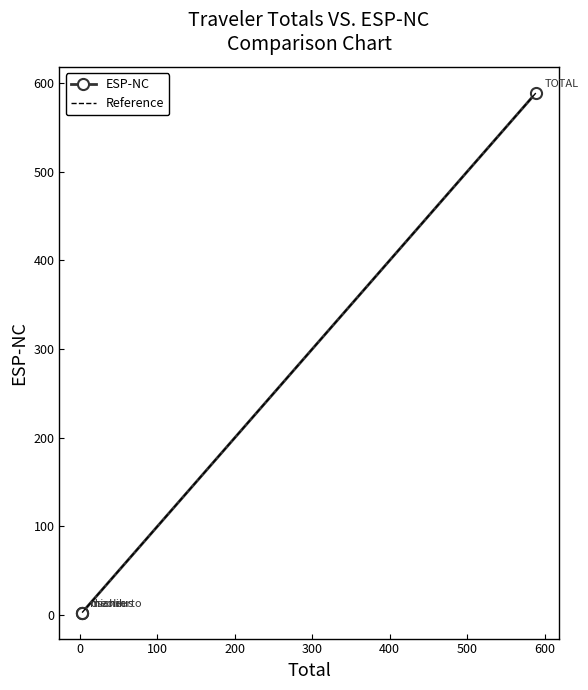

Does the chart have visible grid lines?

No